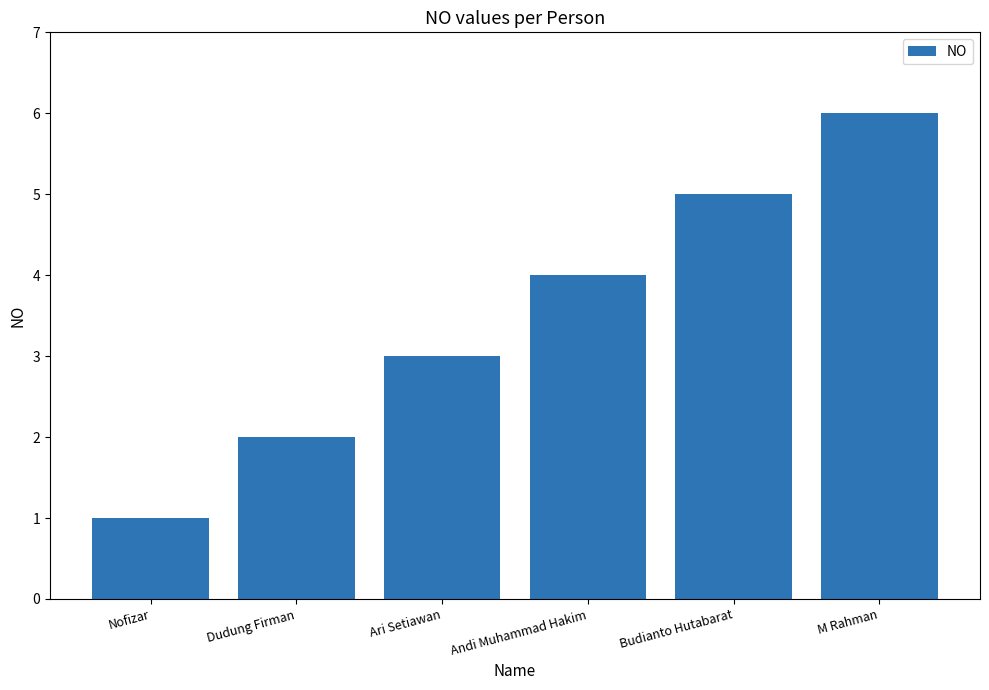

At which label is the value closest to 3?

Ari Setiawan